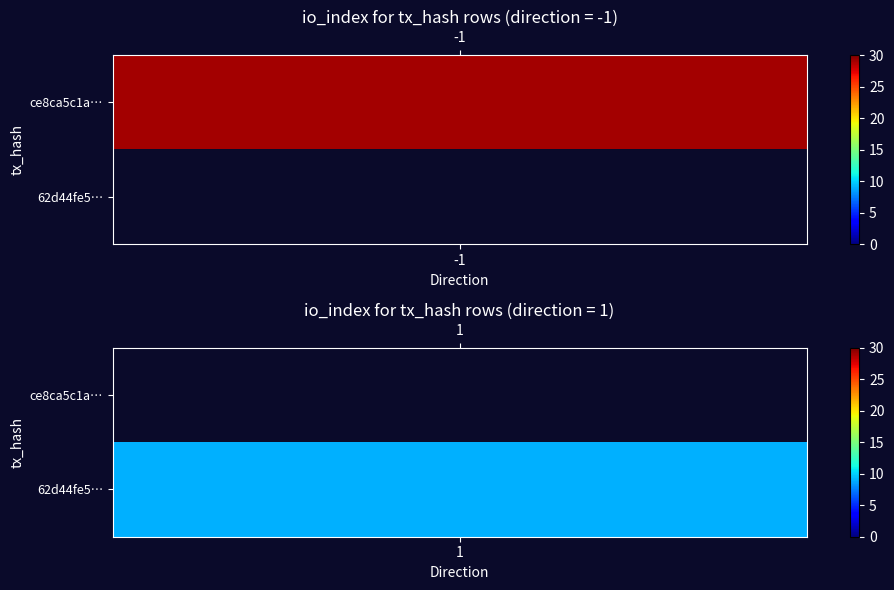

Reading right to left, extract all data points from this chart.

ce8ca5c1a69c99f45537b67072bc43e3ad94aa1: 29	-1
62d44fe5594f9a231c4586e6114429eb336795d: 9	1